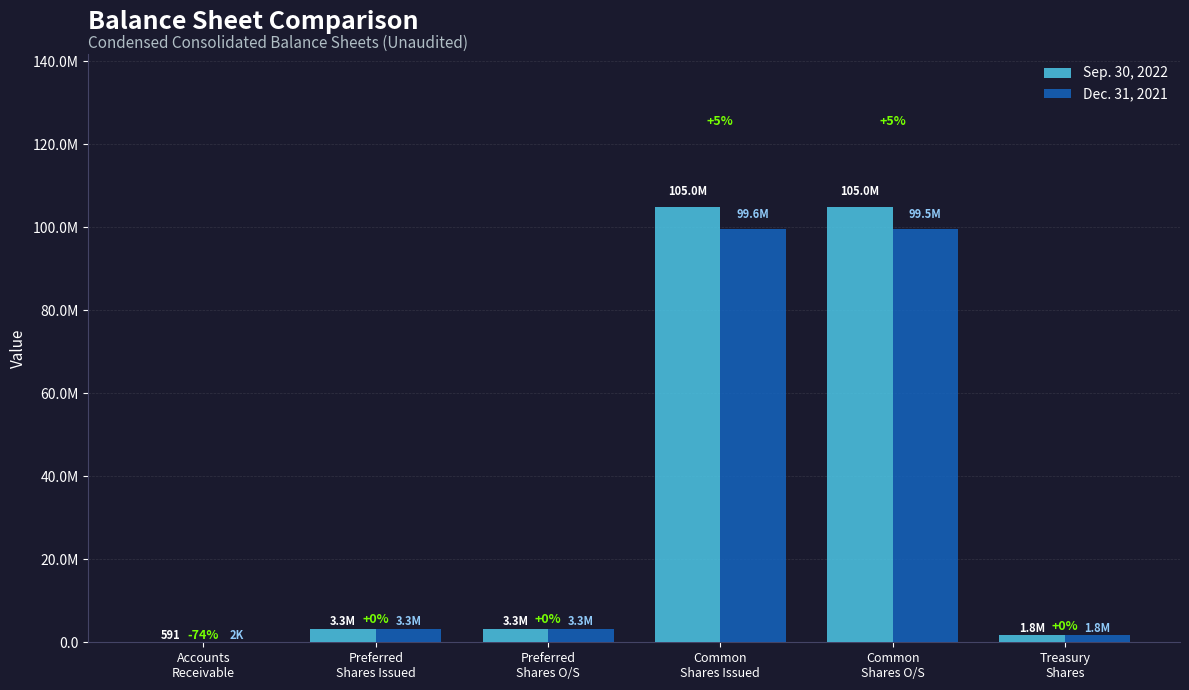

What are all the series names shown in the legend?

Sep. 30, 2022, Dec. 31, 2021